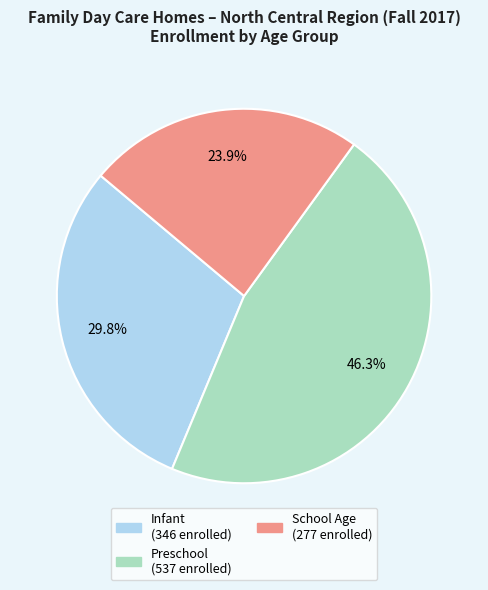

Is there any slice that represents more than half of the pie?

No